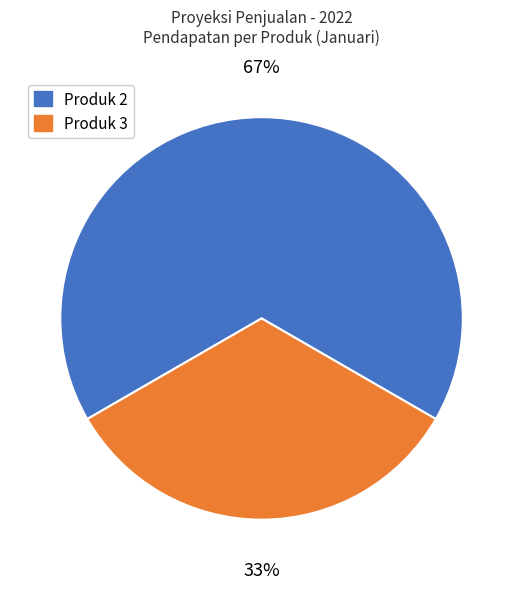

Combined, do Produk 3 and Produk 2 account for over 50%?

Yes